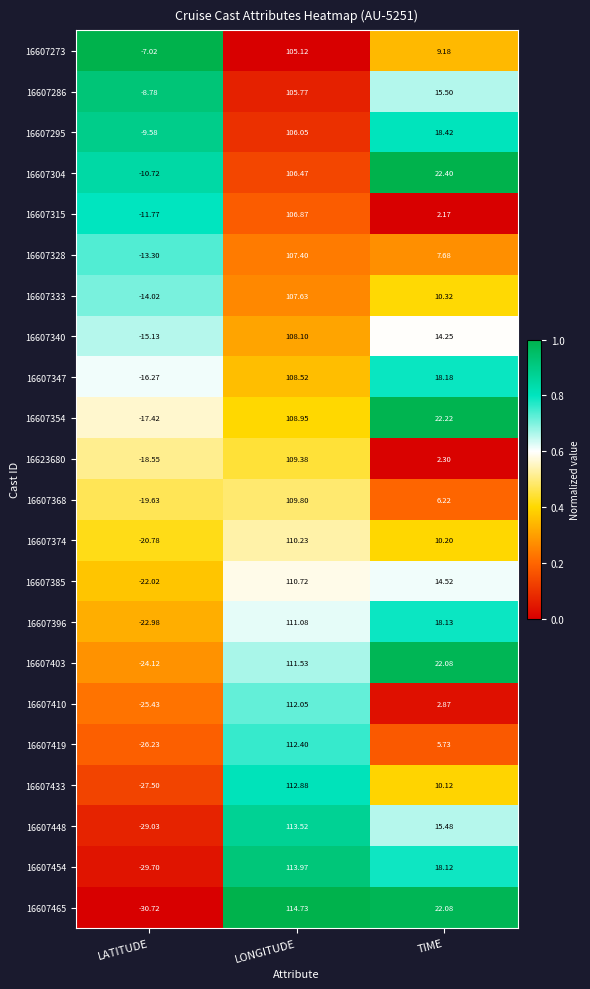

Which label corresponds to the largest value in the chart?

LONGITUDE